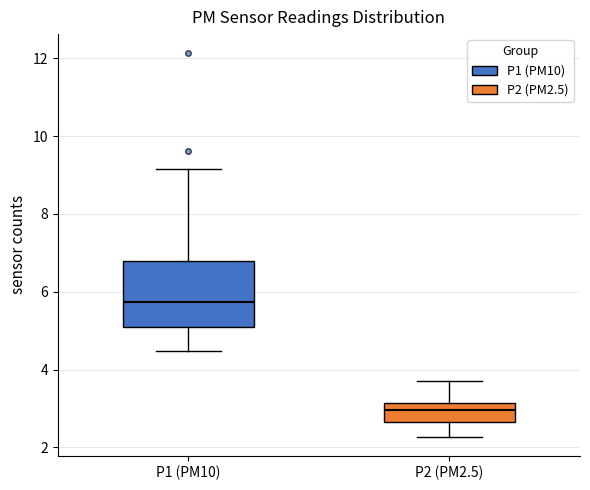

Reading left to right, transcribe this box plot: for each box, give where its median line is, the range the box spans, and where its two whiskers end, as read against the y-axis. The values are not printed on the chart, so give them approximately, as read against the axis.

P1 (PM10): median 5.8, box 5.2 to 6.8, whiskers 4.4 to 9.2
P2 (PM2.5): median 3.0, box 2.6 to 3.2, whiskers 2.2 to 3.8